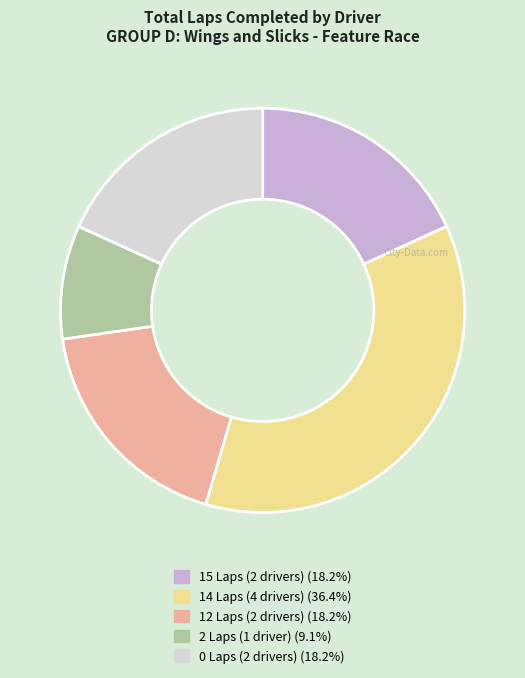

Is there a majority slice in this chart?

No